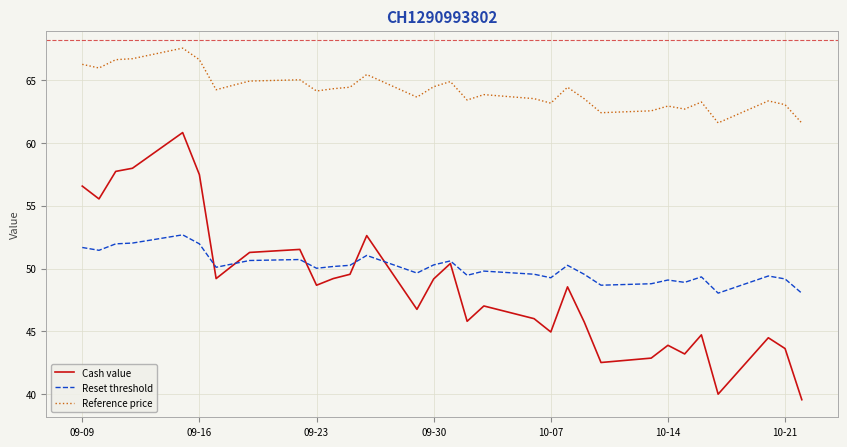

What is the maximum value for Cash value?

60.8